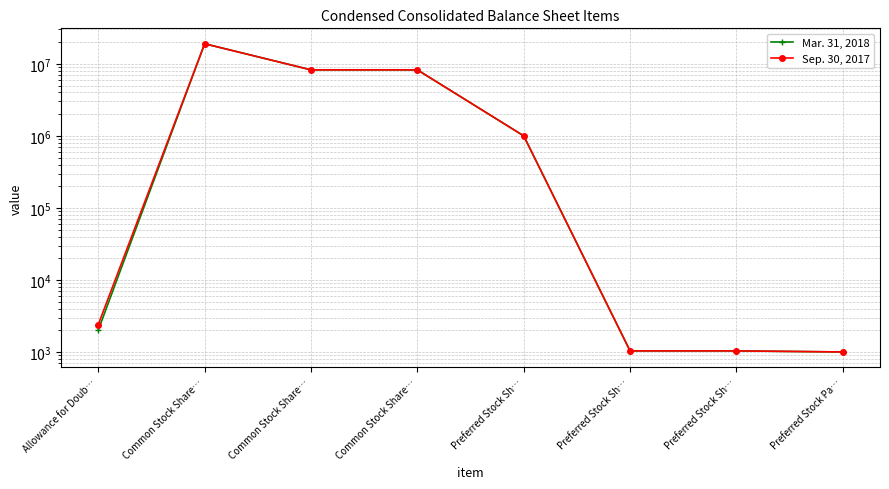

True or false: Sep. 30, 2017 and Mar. 31, 2018 cross at least once.

False